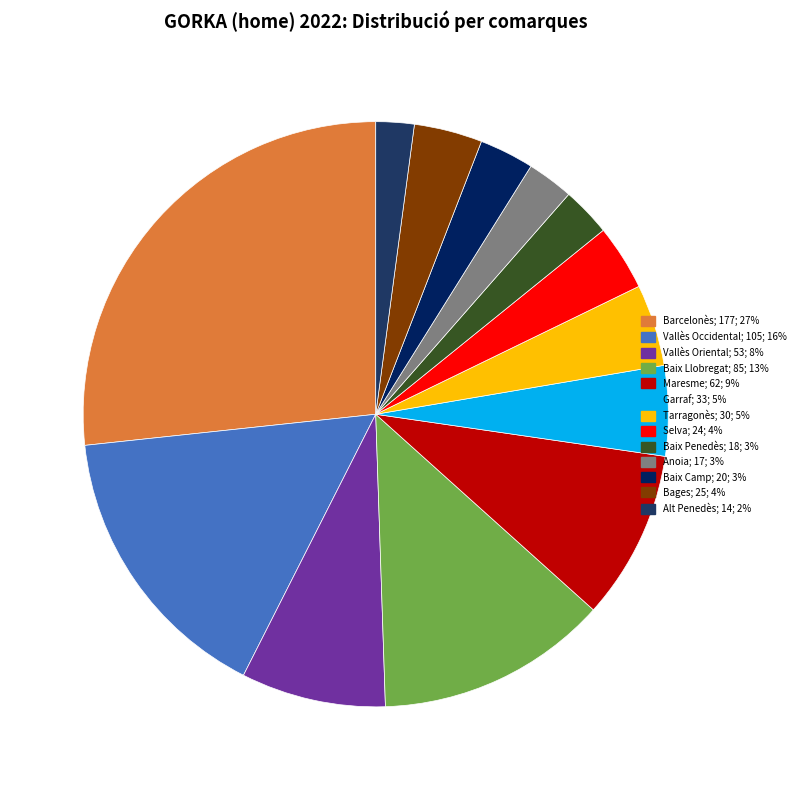

Is the sum of Tarragonès and Selva greater than half?

No